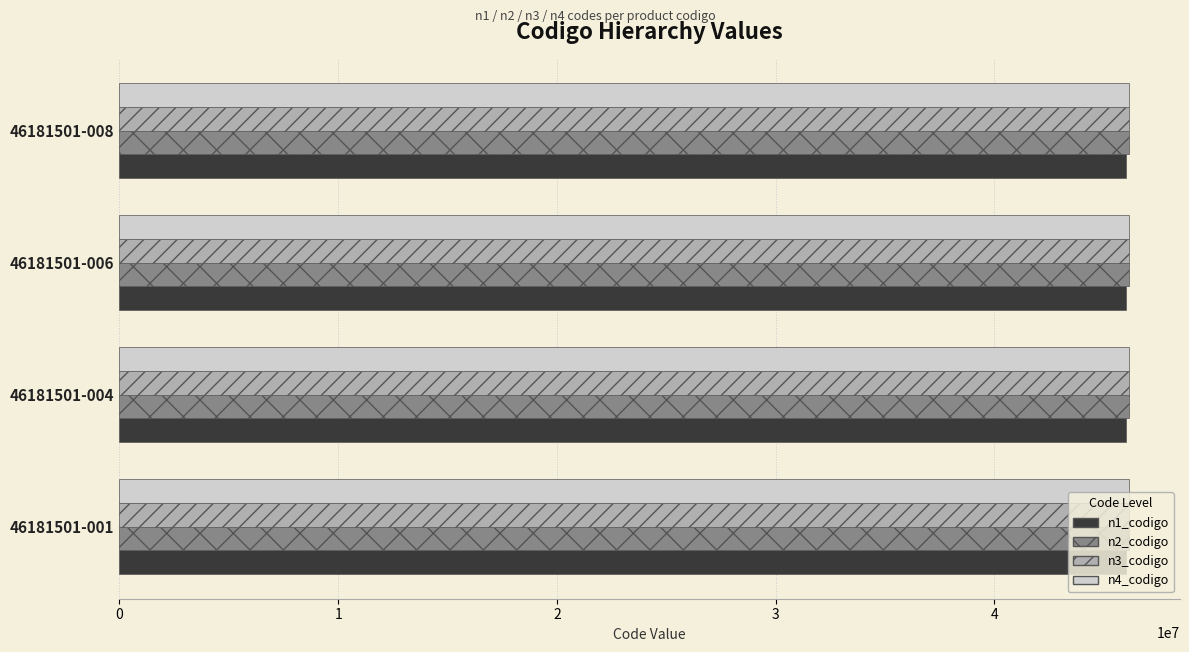

What are all the series names shown in the legend?

n1_codigo, n2_codigo, n3_codigo, n4_codigo